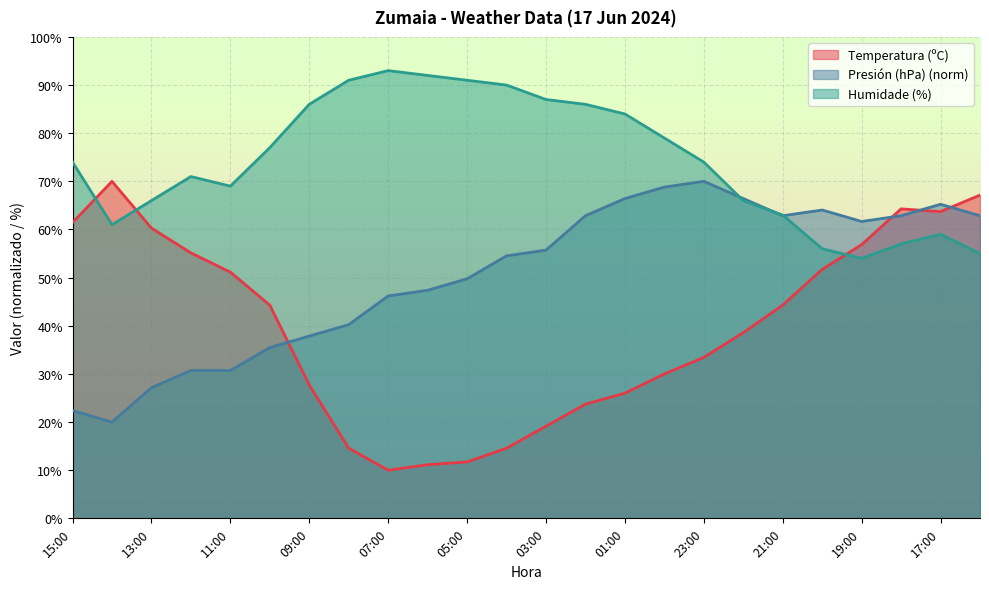

Which series has the largest range (max minus min)?

Temperatura (ºC)